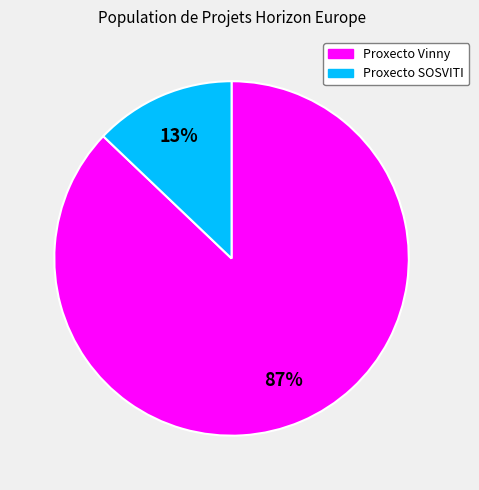

Combined, do Proxecto SOSVITI and Proxecto Vinny account for over 50%?

Yes